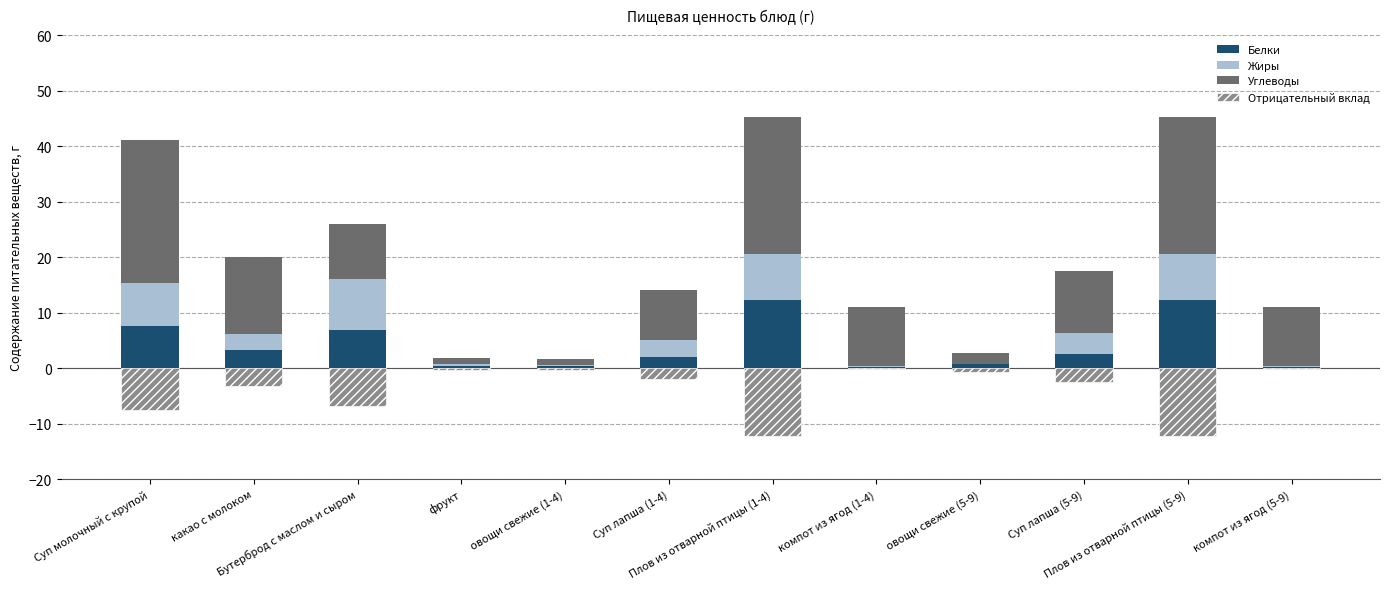

Where does the Отрицательный вклад series first go above -2?

фрукт